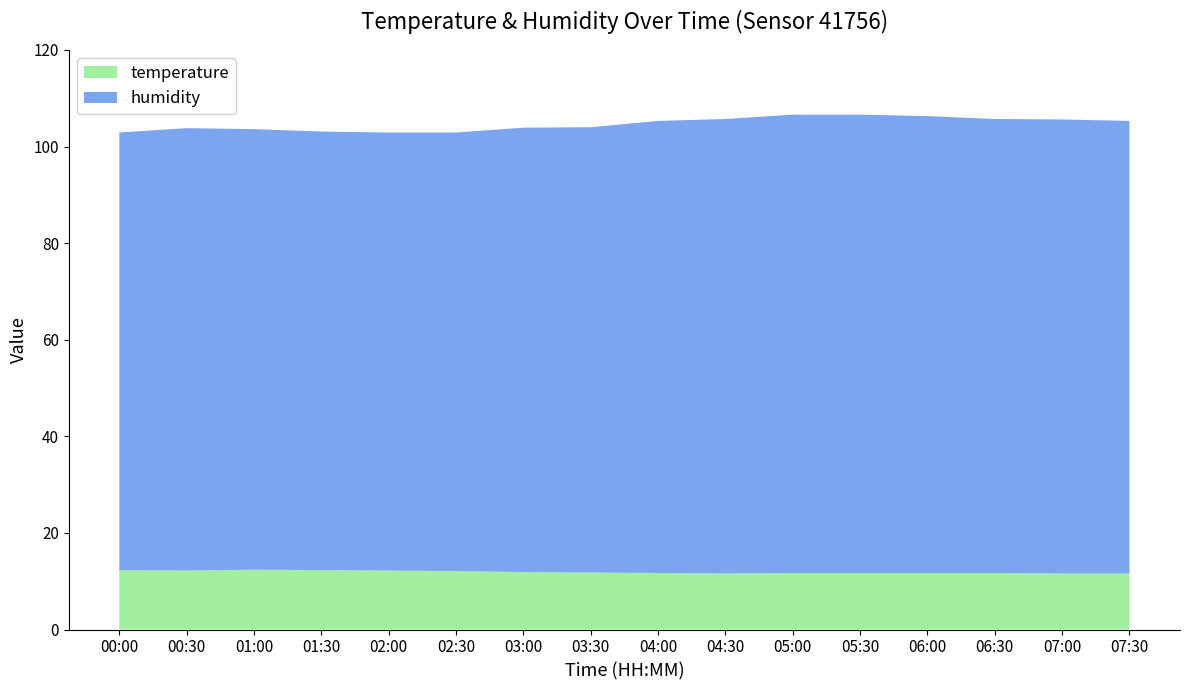

Reading left to right, transcribe all the data shown in this chart.

humidity: 90.6	91.6	91.2	90.8	90.7	90.8	92.0	92.2	93.6	94.1	94.9	94.9	94.6	94.0	94.0	93.7
temperature: 12.3	12.2	12.4	12.3	12.2	12.1	11.9	11.8	11.7	11.6	11.7	11.7	11.7	11.7	11.6	11.6